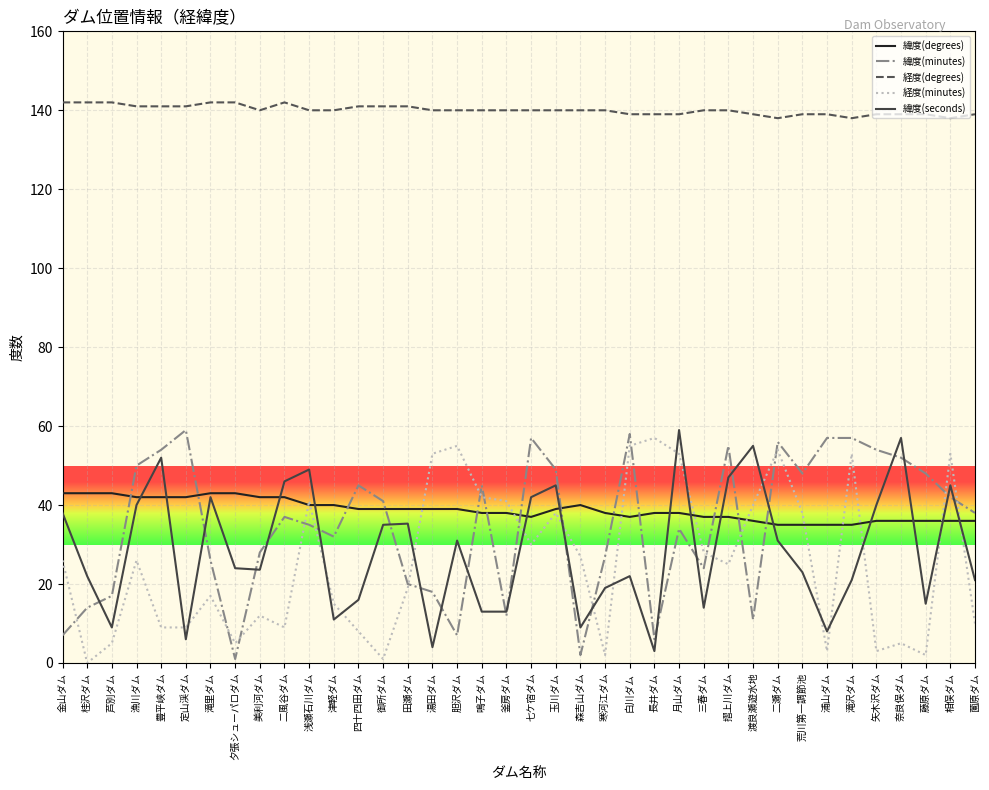

The value of 緯度(degrees) at 桂沢ダム is 73.1. True or false?

False